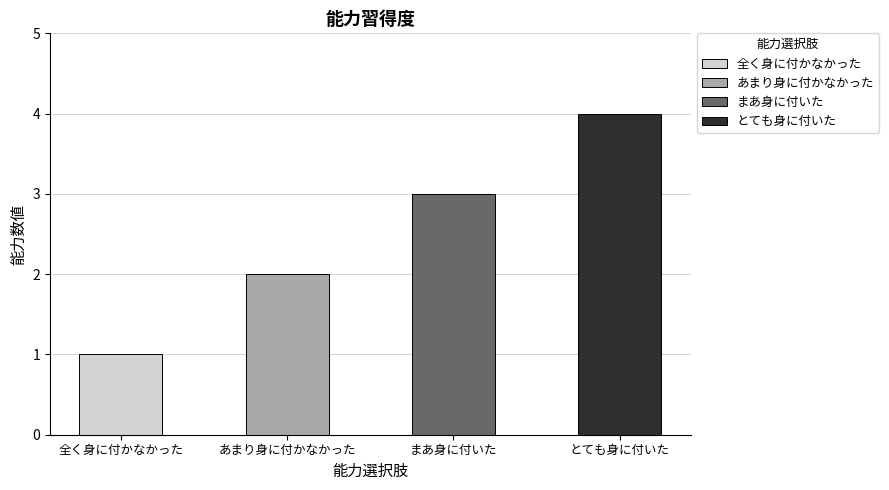

List the labels in order of value, largest first.

とても身に付いた, まあ身に付いた, あまり身に付かなかった, 全く身に付かなかった